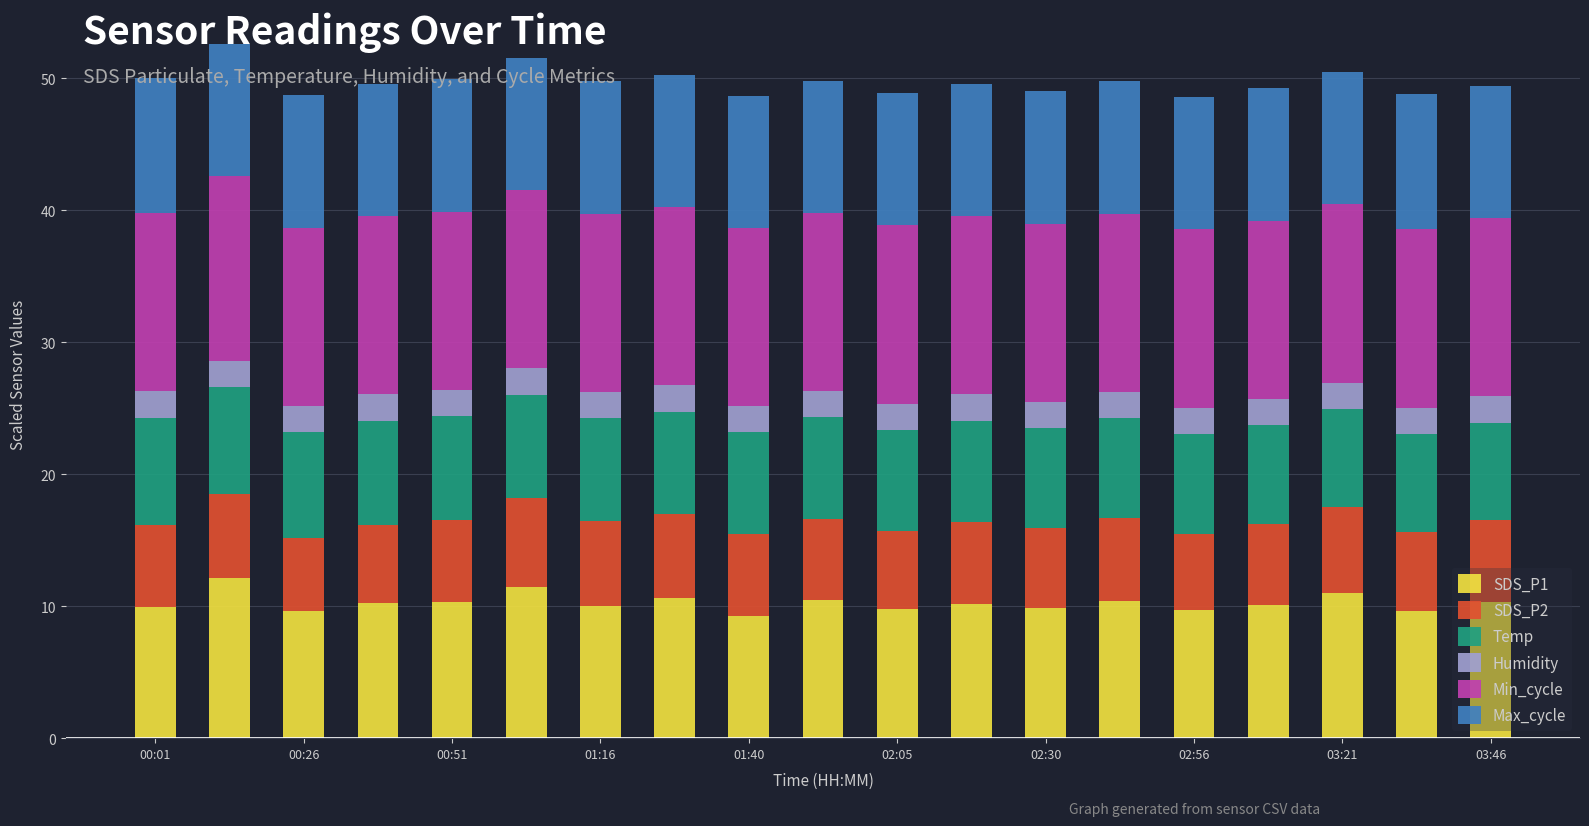

What are all the series names shown in the legend?

SDS_P1, SDS_P2, Temp, Humidity, Min_cycle, Max_cycle